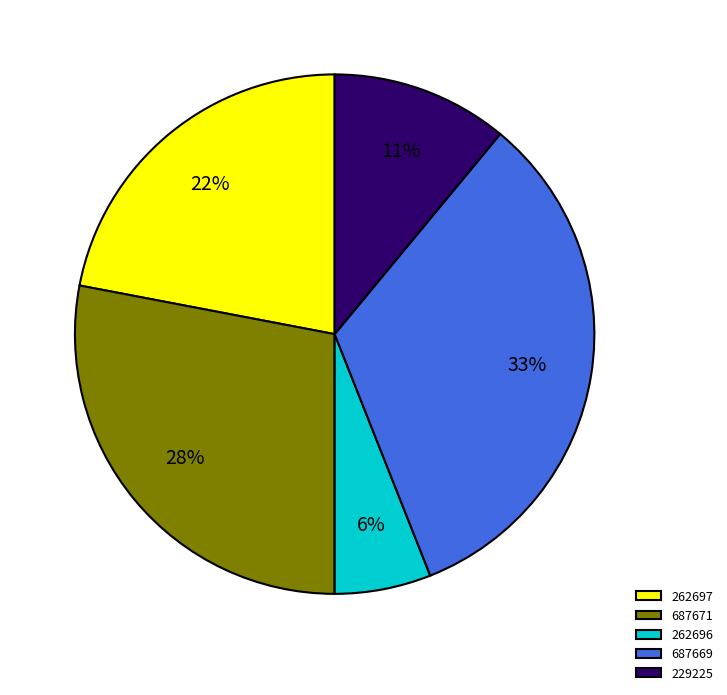

Count the number of slices in the pie.

5